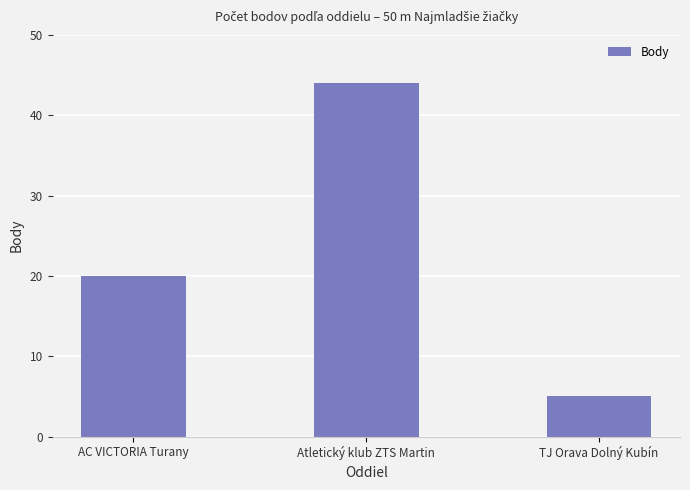

How many values are between 5 and 44?

3